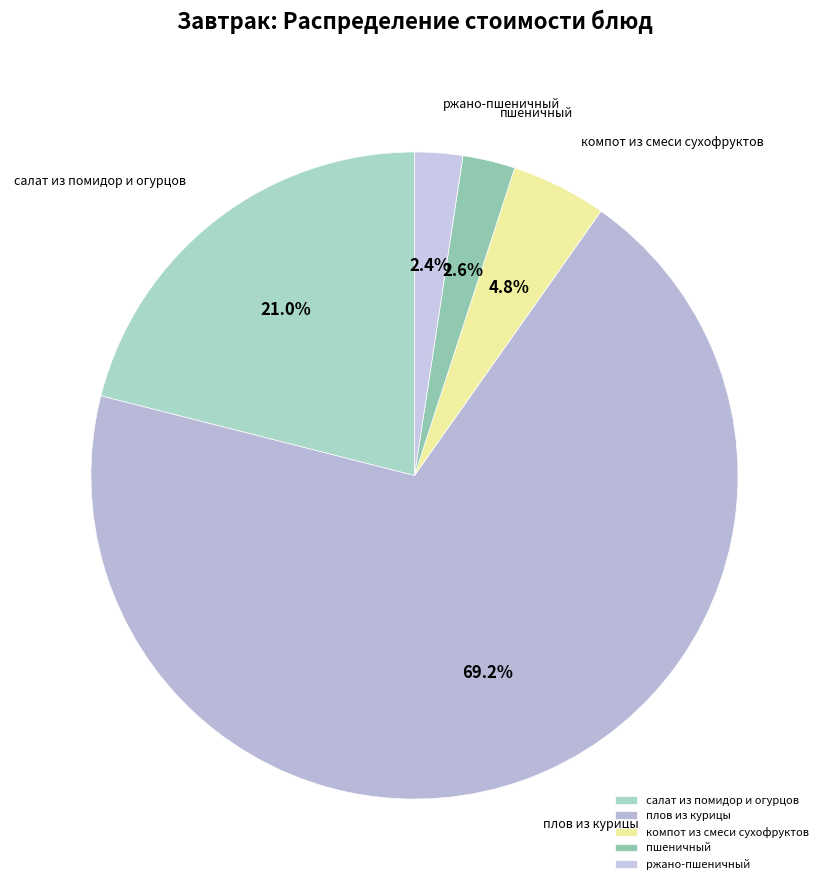

Which category has the biggest portion of the pie?

плов из курицы